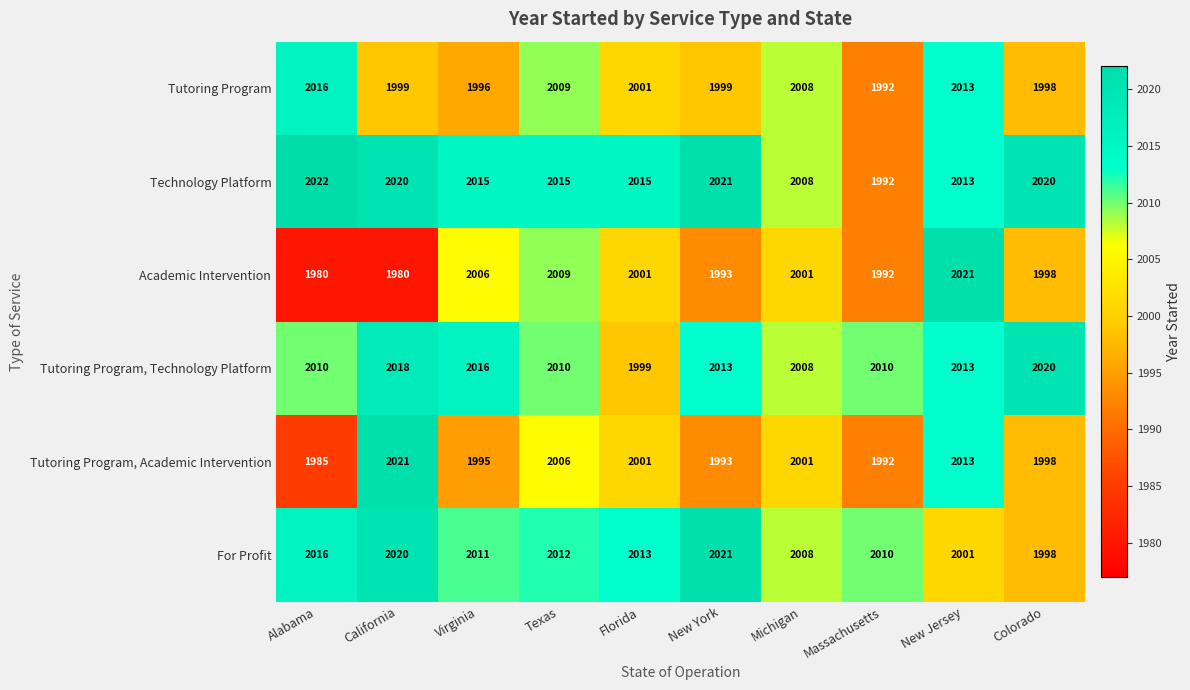

Which series changed the most between Alabama and Michigan?

Academic Intervention